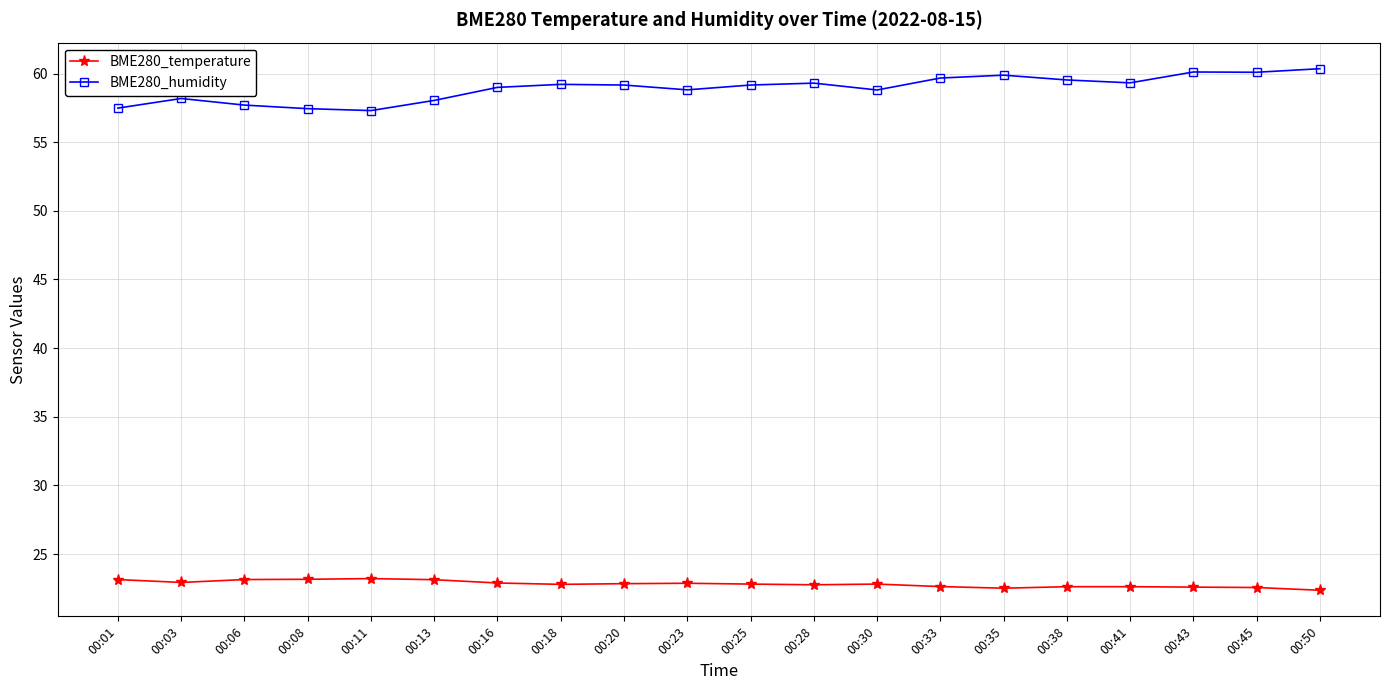

True or false: BME280_humidity and BME280_temperature cross at least once.

False